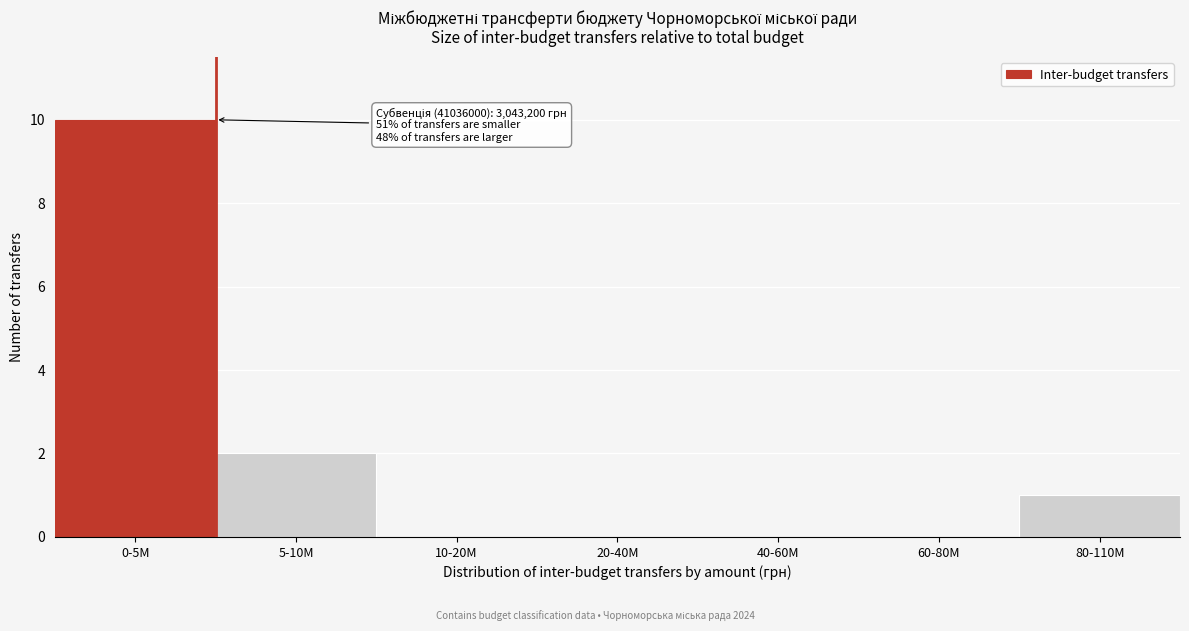

Reading left to right, transcribe all the data shown in this chart.

0-5M=10	5-10M=2	10-20M=0	20-40M=0	40-60M=0	60-80M=0	80-110M=1